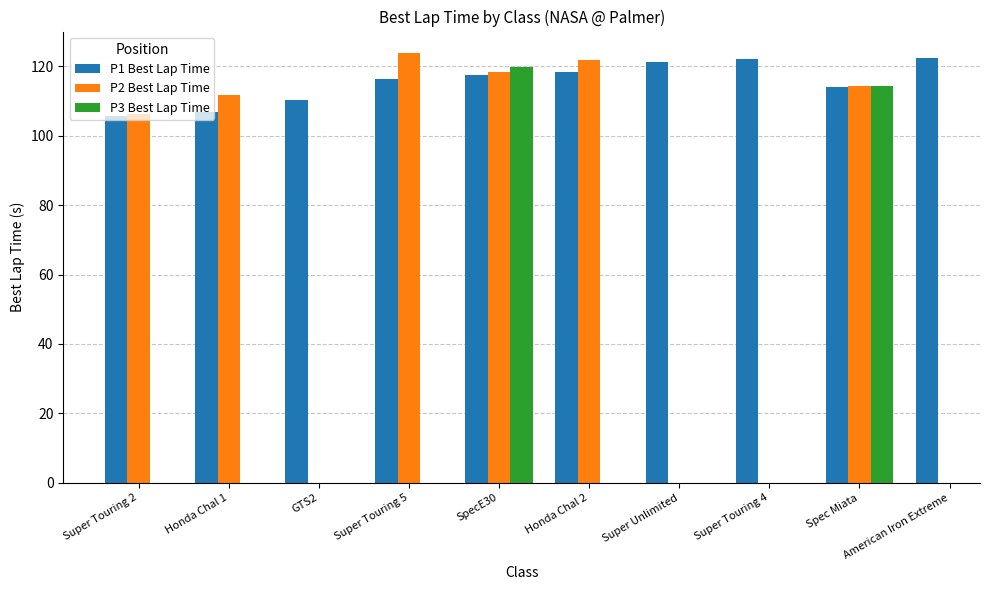

What is the smallest value displayed?

105.7